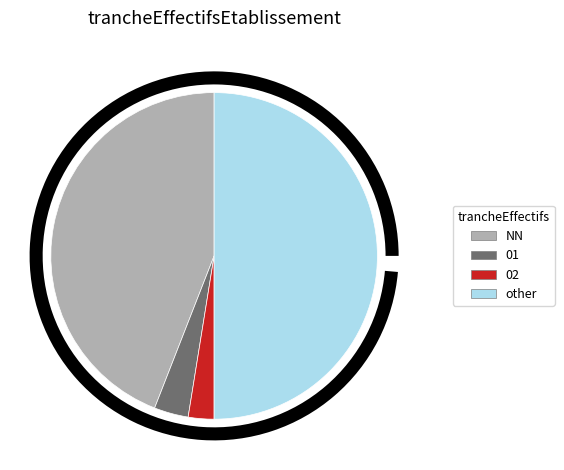

How many slices are in this pie chart?

4